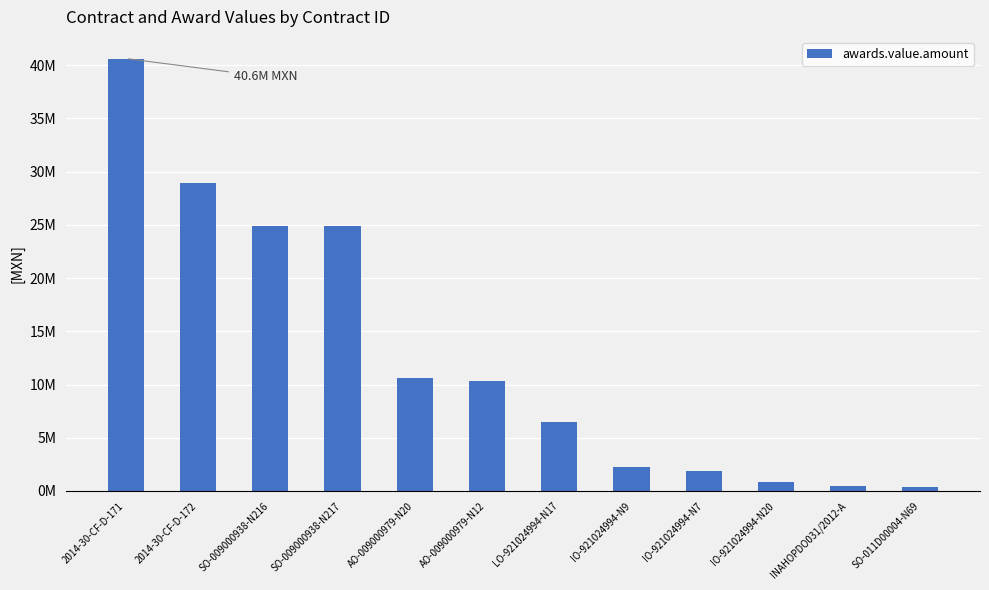

Read the value at AO-009000979-N12.

10335196.7